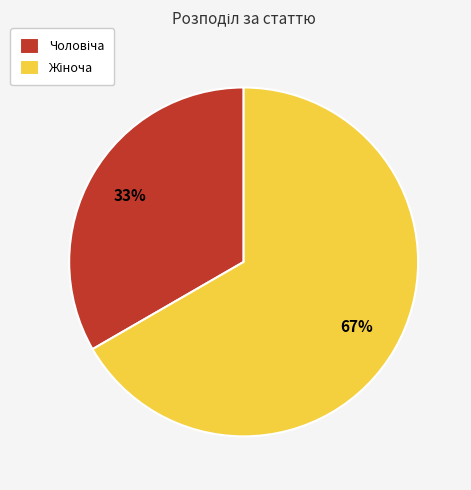

Is there a majority slice in this chart?

Yes